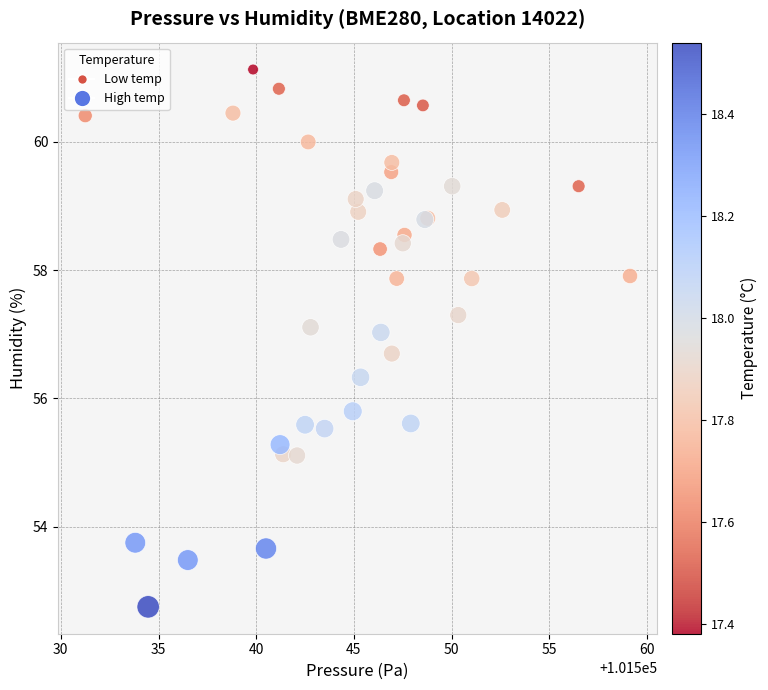

What Y value in the scatter plot is closest to 56?

55.8